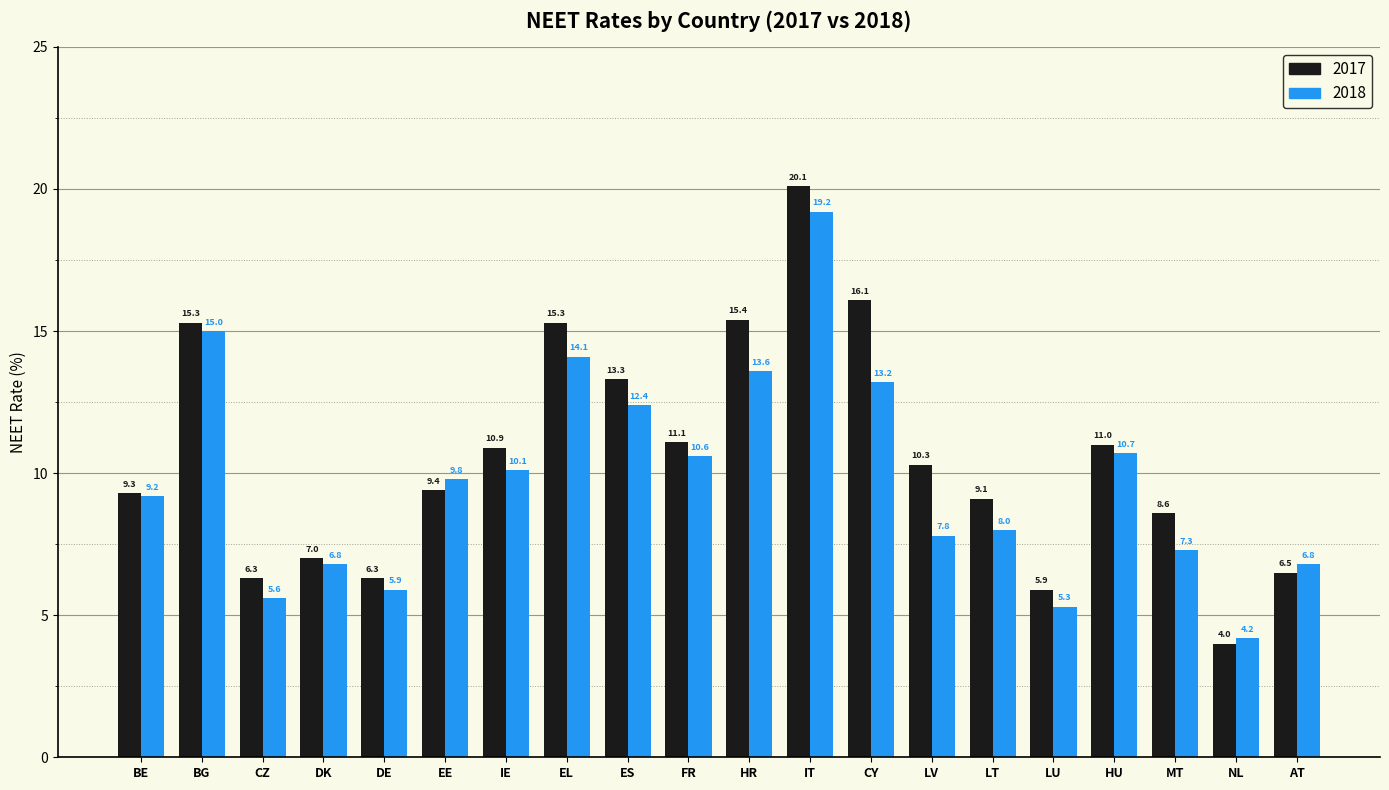

Which series has the widest spread of values?

2017